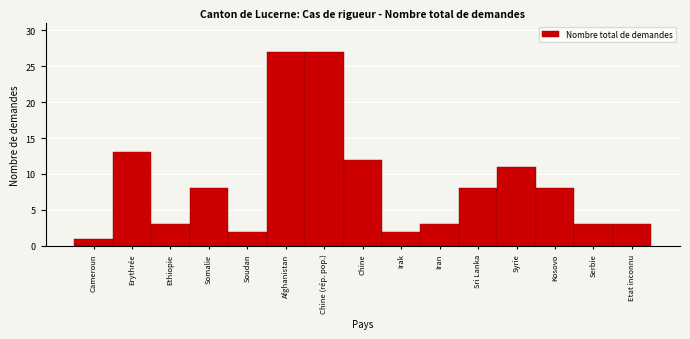

Reading left to right, list all the values displayed in this chart.

1	13	3	8	2	27	27	12	2	3	8	11	8	3	3